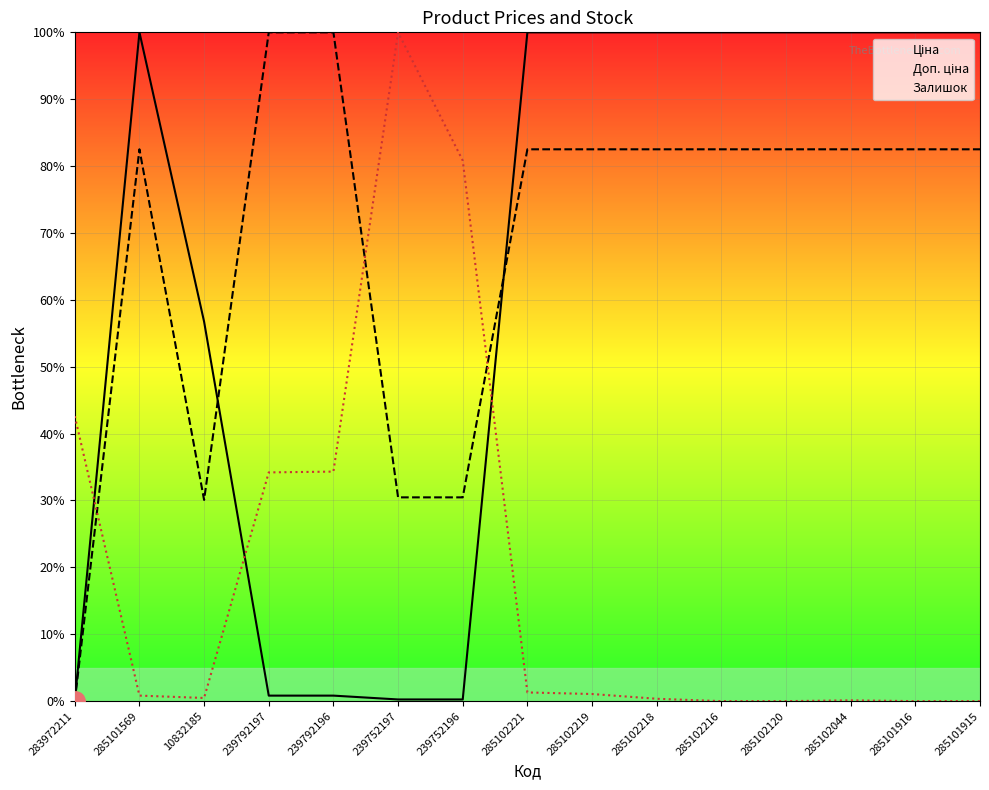

Reading left to right, extract all data points from this chart.

Ціна: 283972211=0.0	285101569=100.0	10832185=56.7	239792197=0.8	239792196=0.8	239752197=0.3	239752196=0.3	285102221=100.0	285102219=100.0	285102218=100.0	285102216=100.0	285102120=100.0	285102044=100.0	285101916=100.0	285101915=100.0
Доп. ціна: 283972211=0.0	285101569=82.5	10832185=30.1	239792197=100.0	239792196=100.0	239752197=30.5	239752196=30.5	285102221=82.5	285102219=82.5	285102218=82.5	285102216=82.5	285102120=82.5	285102044=82.5	285101916=82.5	285101915=82.5
Залишок: 283972211=42.6	285101569=0.8	10832185=0.5	239792197=34.2	239792196=34.3	239752197=100.0	239752196=80.8	285102221=1.3	285102219=1.1	285102218=0.4	285102216=0.0	285102120=0.0	285102044=0.1	285101916=0.0	285101915=0.0